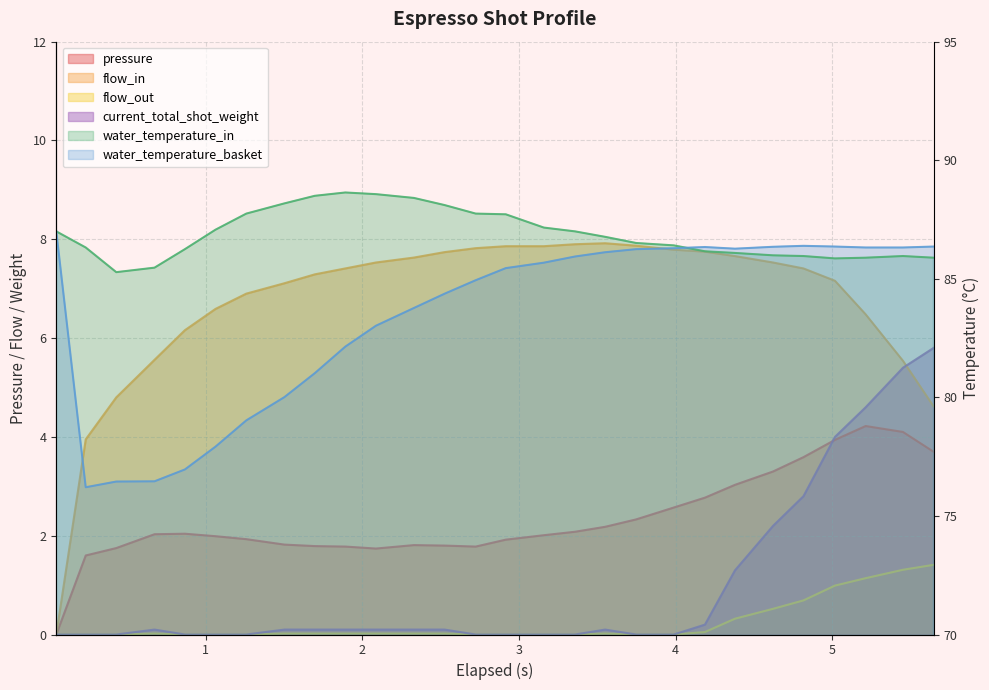

The water_temperature_basket series shows 50.9 at 8. True or false?

False